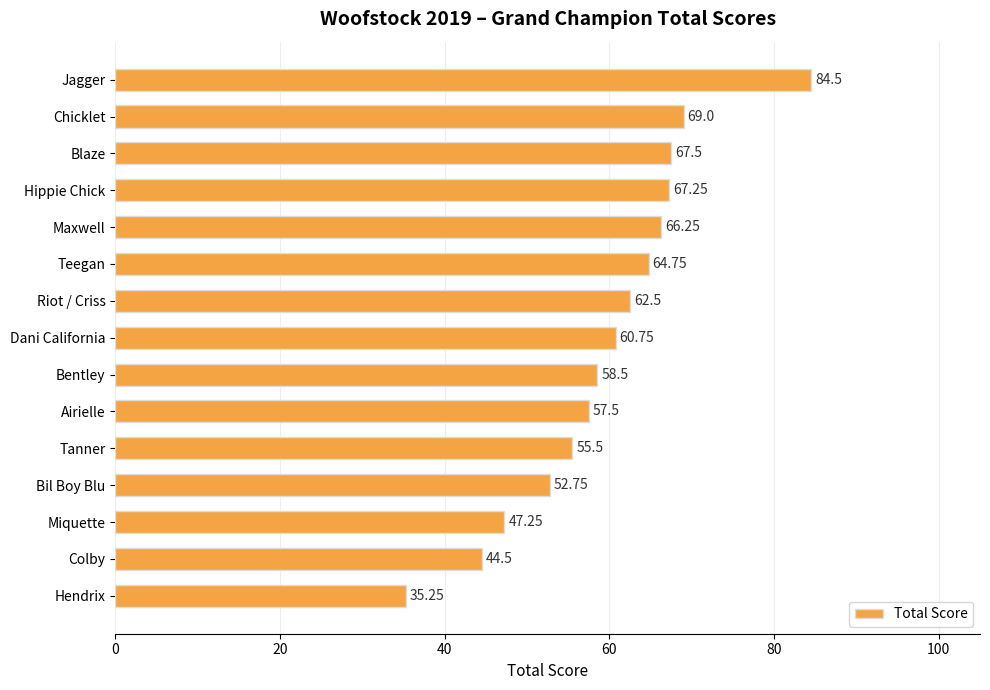

Rank the categories by value from lowest to highest.

Hendrix, Colby, Miquette, Bil Boy Blu, Tanner, Airielle, Bentley, Dani California, Riot / Criss, Teegan, Maxwell, Hippie Chick, Blaze, Chicklet, Jagger